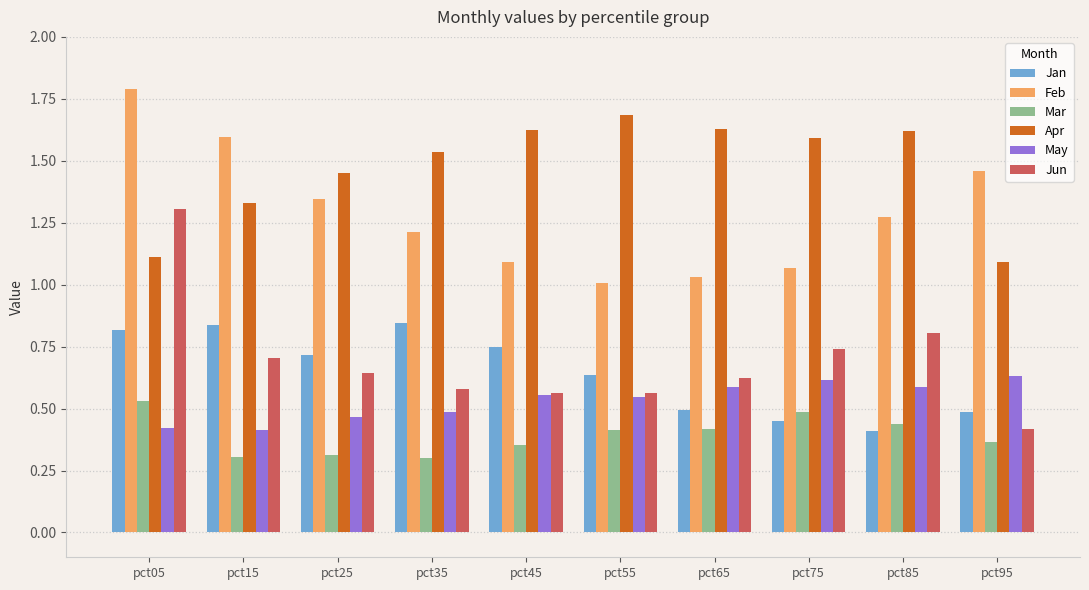

The Apr series shows 1.7 at pct95. True or false?

False